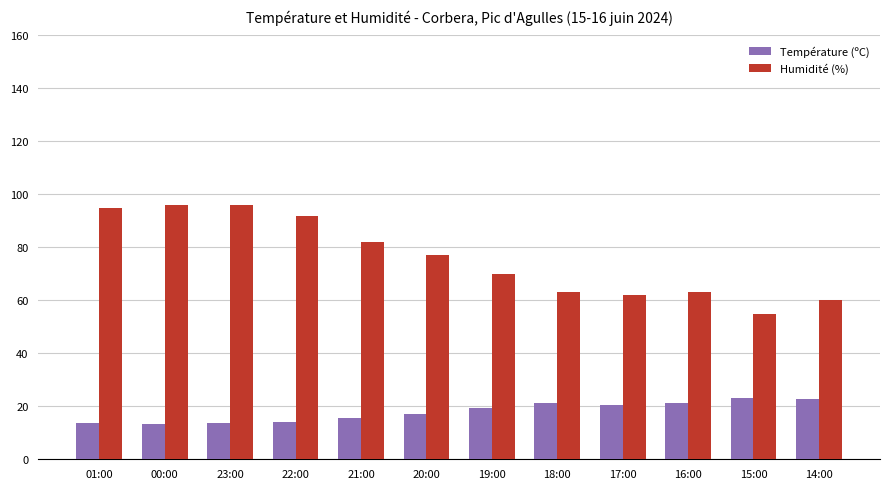

What are all the series names shown in the legend?

Température (ºC), Humidité (%)